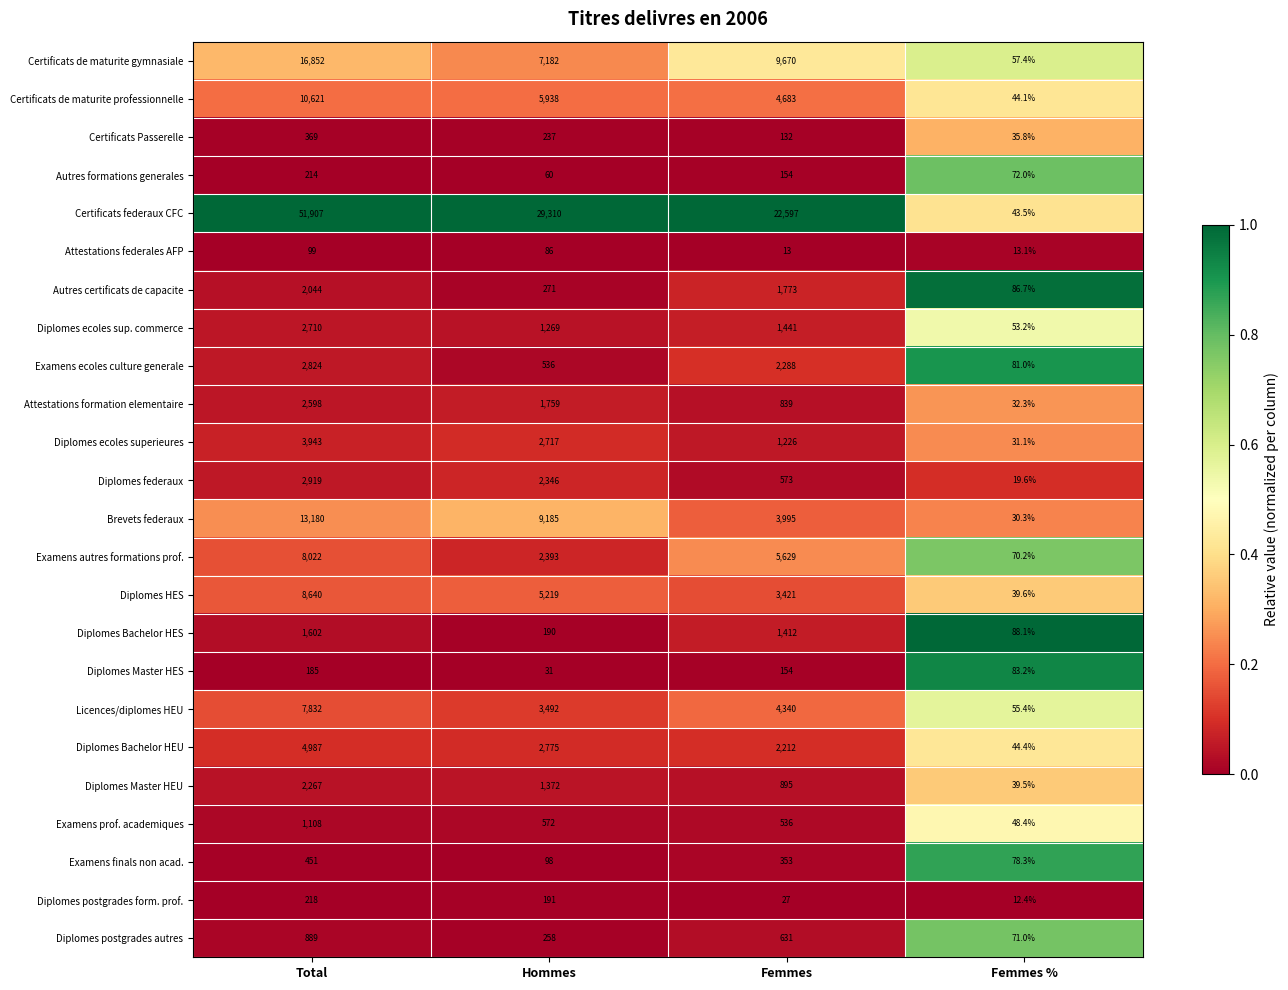

The value of Diplomes federaux at Hommes is 1579.7. True or false?

False